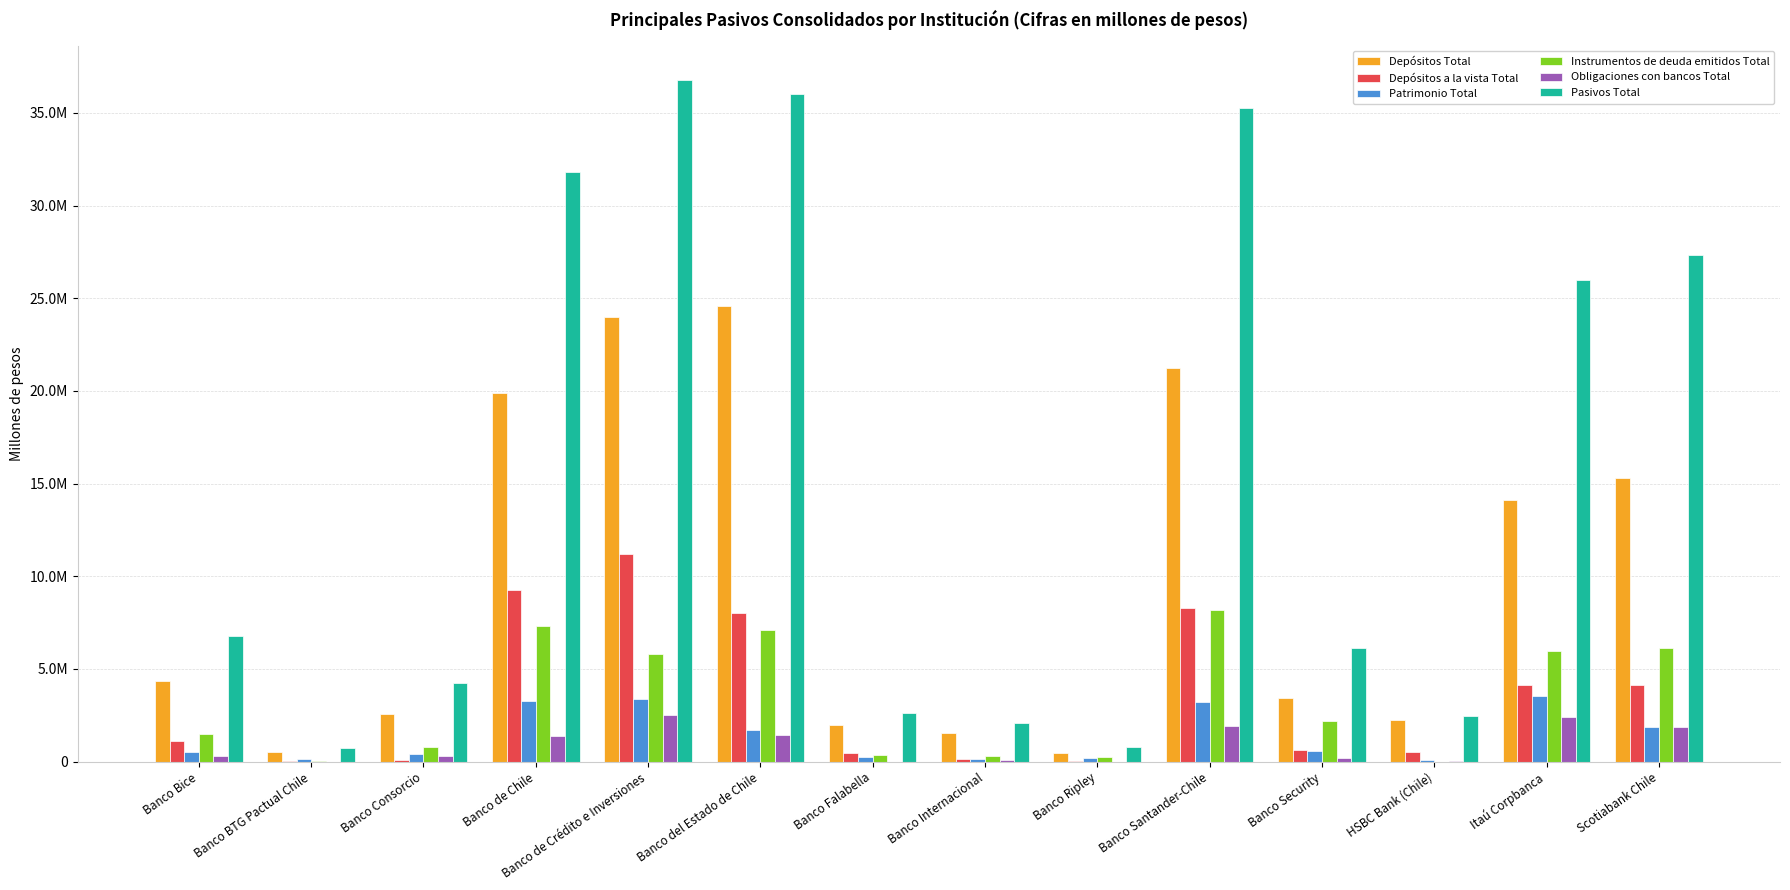

What are all the series names shown in the legend?

Depósitos Total, Depósitos a la vista Total, Patrimonio Total, Instrumentos de deuda emitidos Total, Obligaciones con bancos Total, Pasivos Total